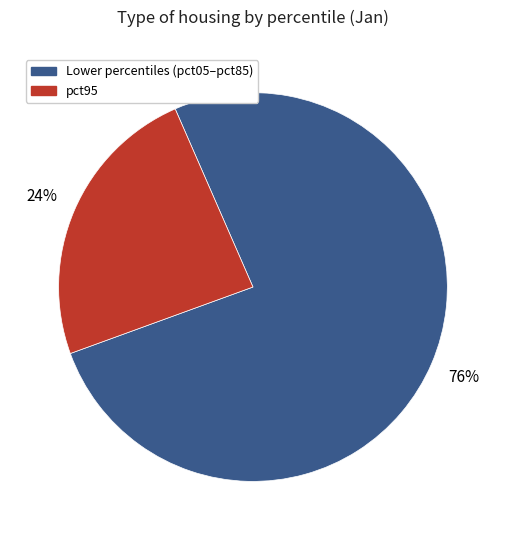

Is there a majority slice in this chart?

Yes